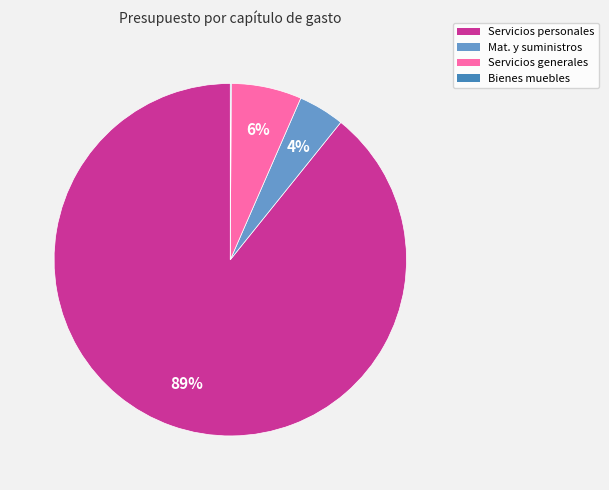

Is there a majority slice in this chart?

Yes